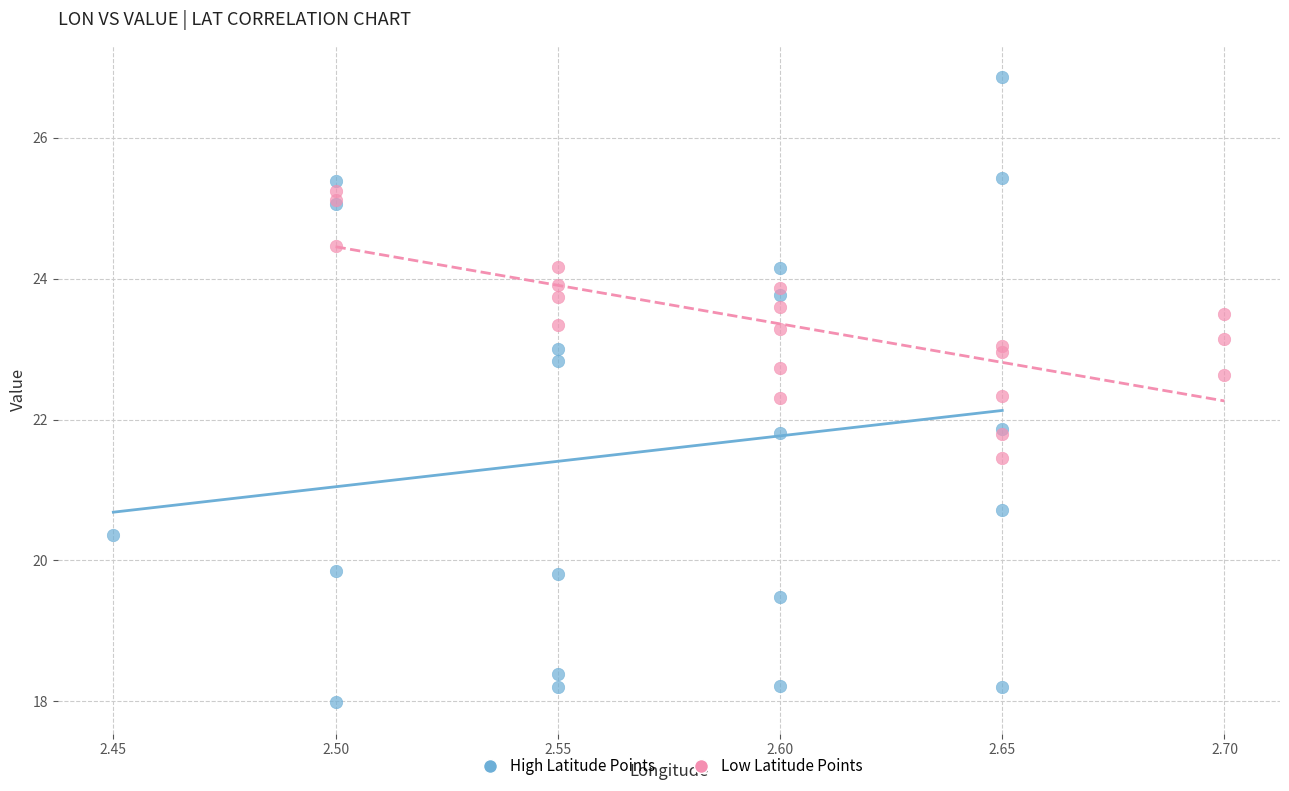

Which series reaches the minimum Y coordinate?

High Latitude Points